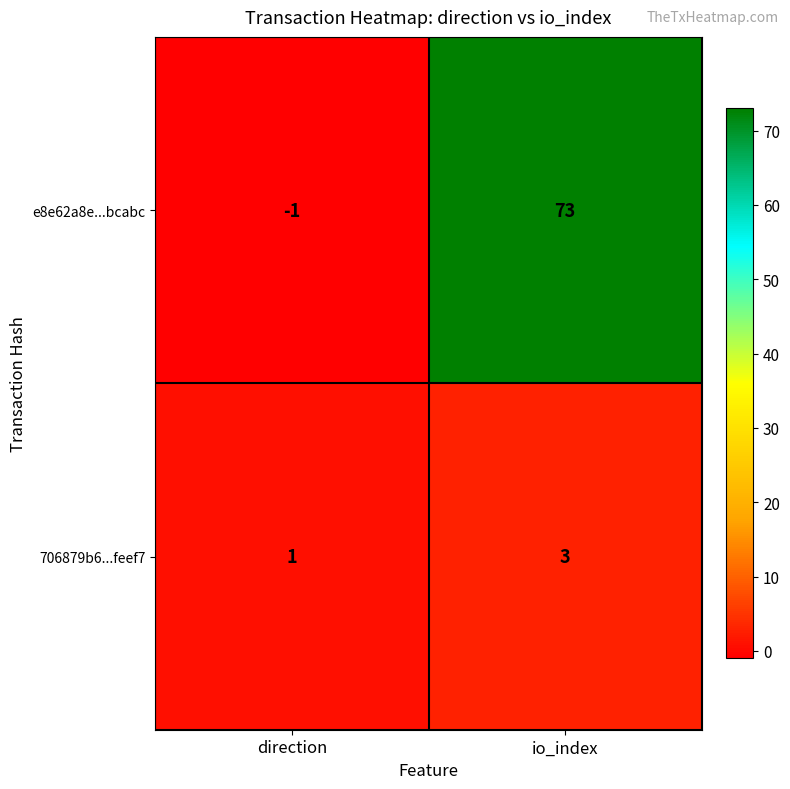

How many series are shown in this chart?

2